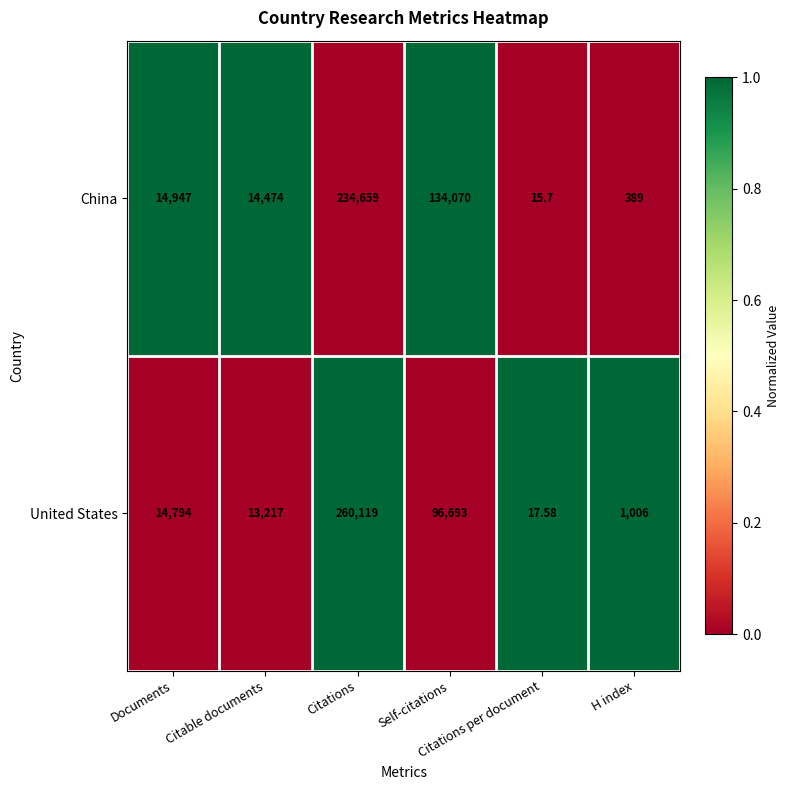

List the series in order of their overall mean, highest first.

China, United States